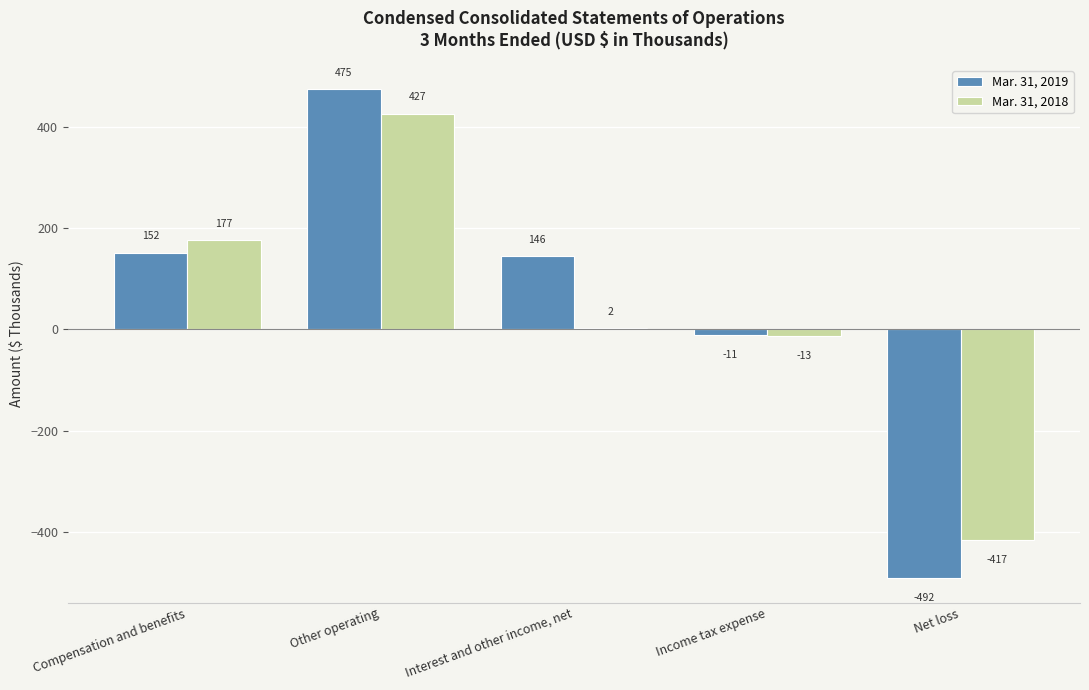

Reading left to right, extract all data points from this chart.

Mar. 31, 2019: 152	475	146	-11	-492
Mar. 31, 2018: 177	427	2	-13	-417